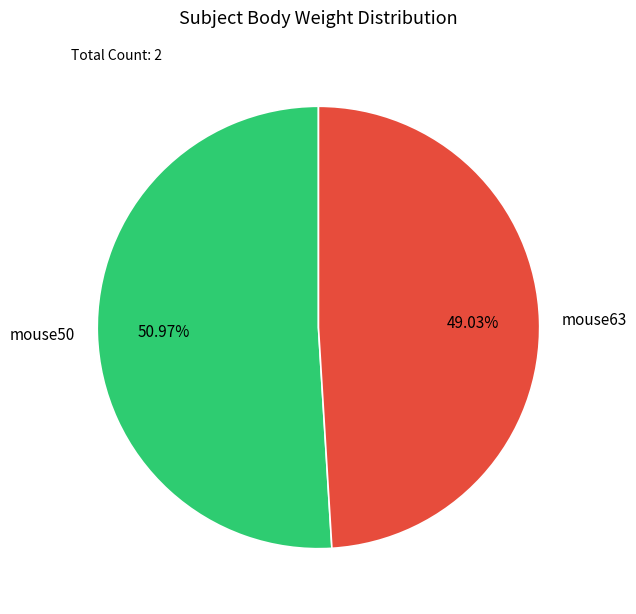

To the nearest percent, what is the combined percentage of mouse50 and mouse63?

100%